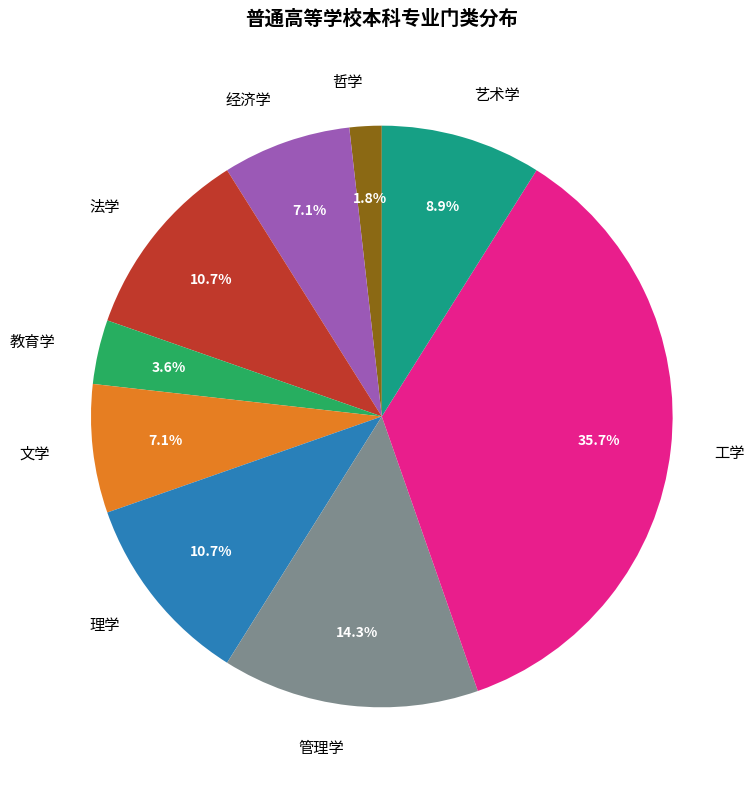

Is it true that 哲学 is 8% of the pie?

False